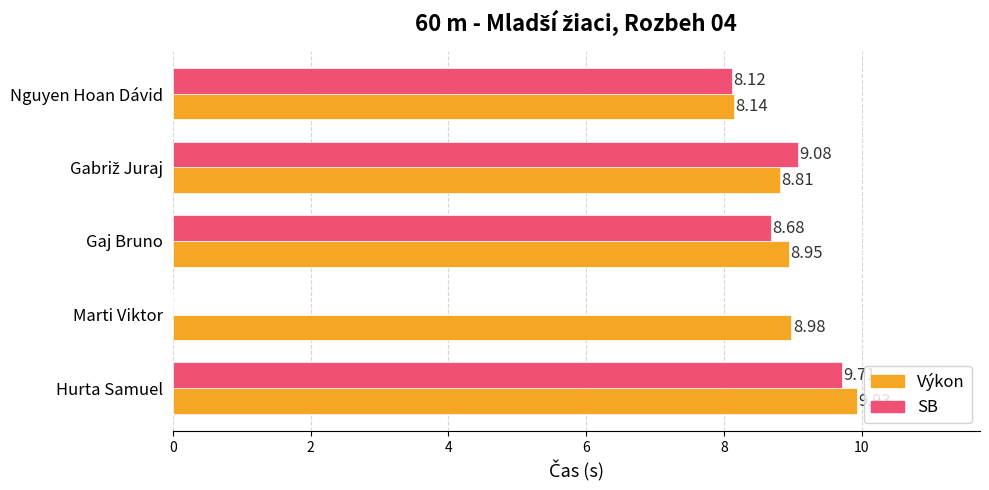

Which label corresponds to the largest value in the chart?

Hurta Samuel